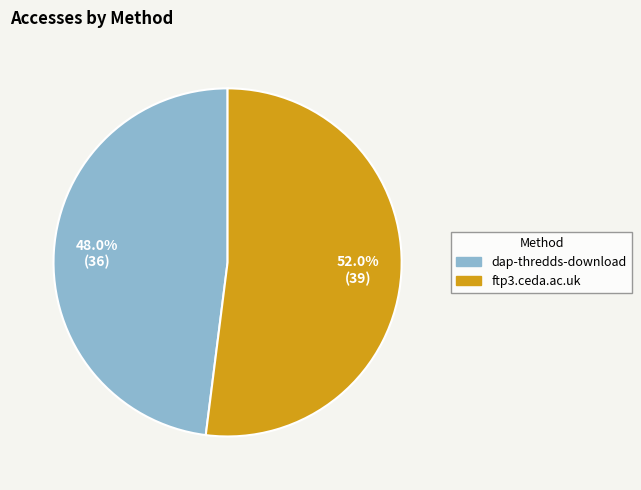

Combined, what portion of the pie is dap-thredds-download and ftp3.ceda.ac.uk?

100.0%